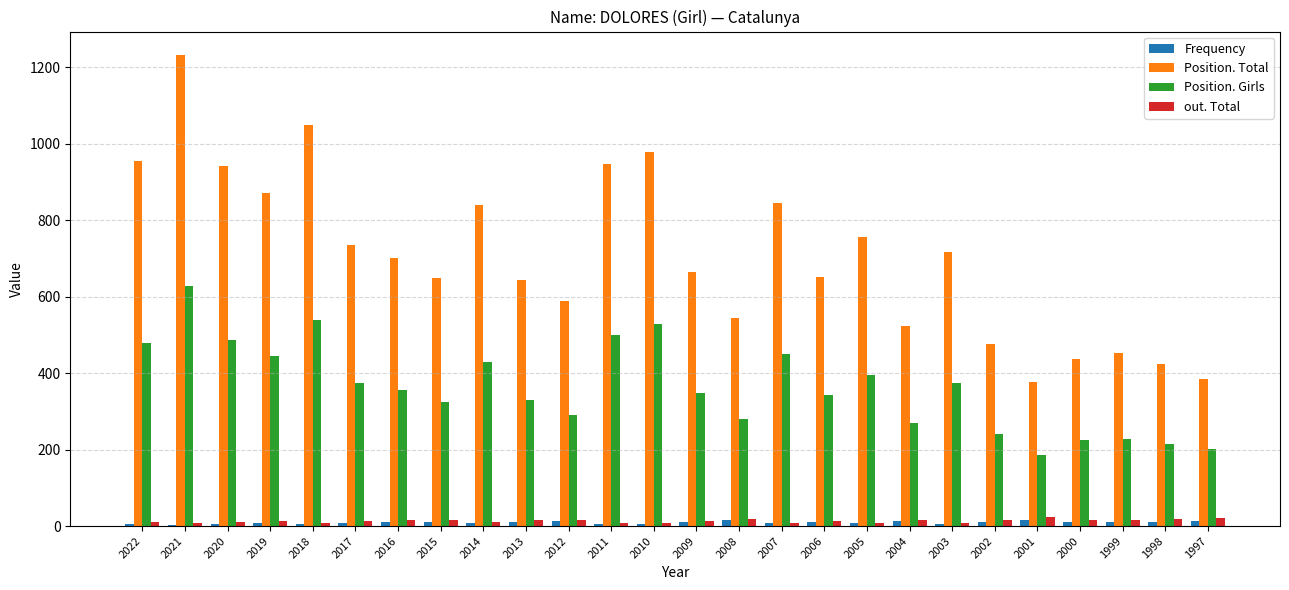

Which series changed the most between 2008 and 1997?

Position. Total